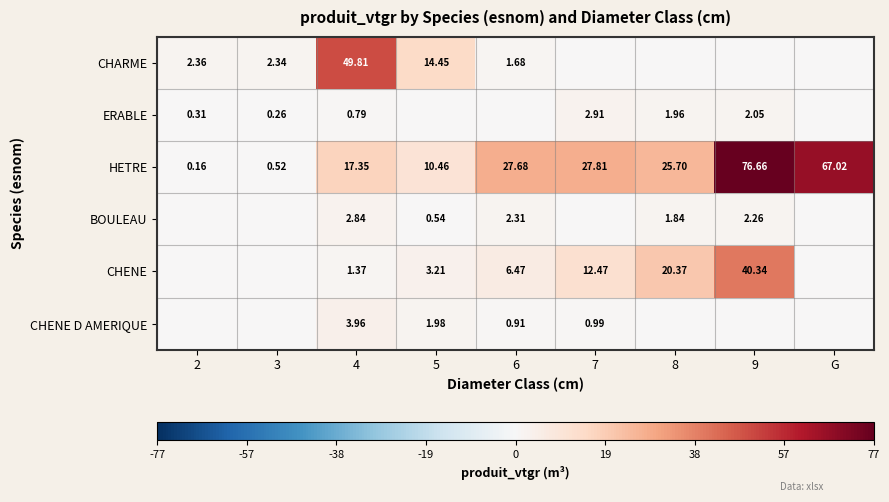

Between G and 5, which is larger?

5